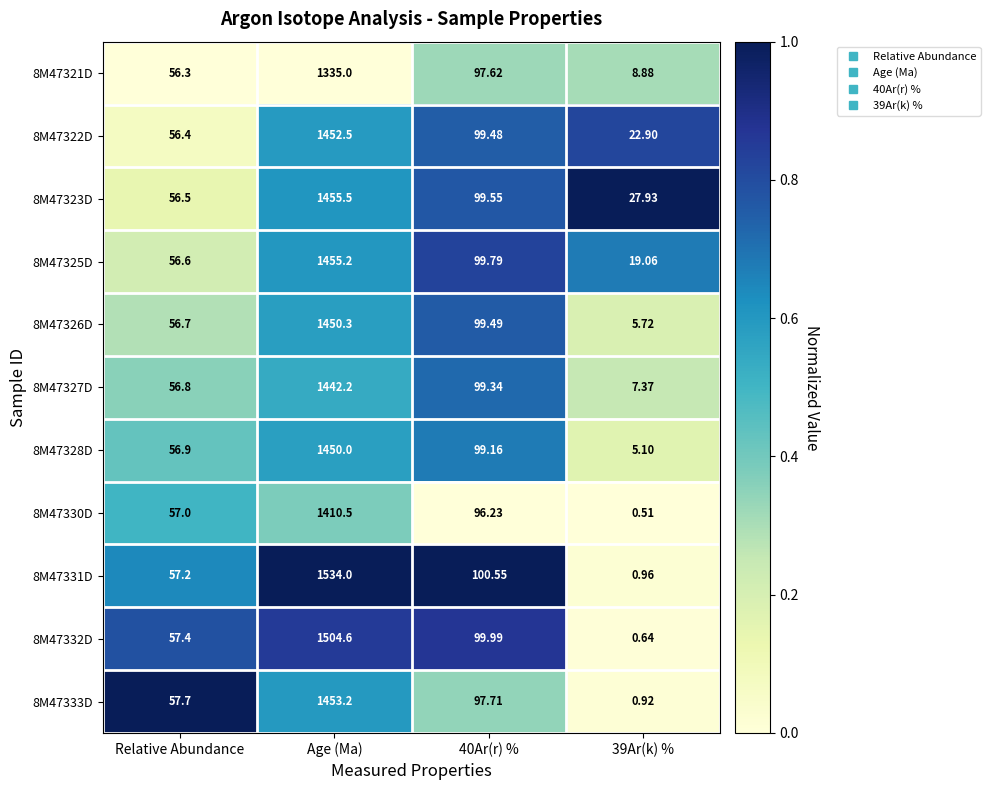

At which category is the sum across all series the highest?

Age (Ma)